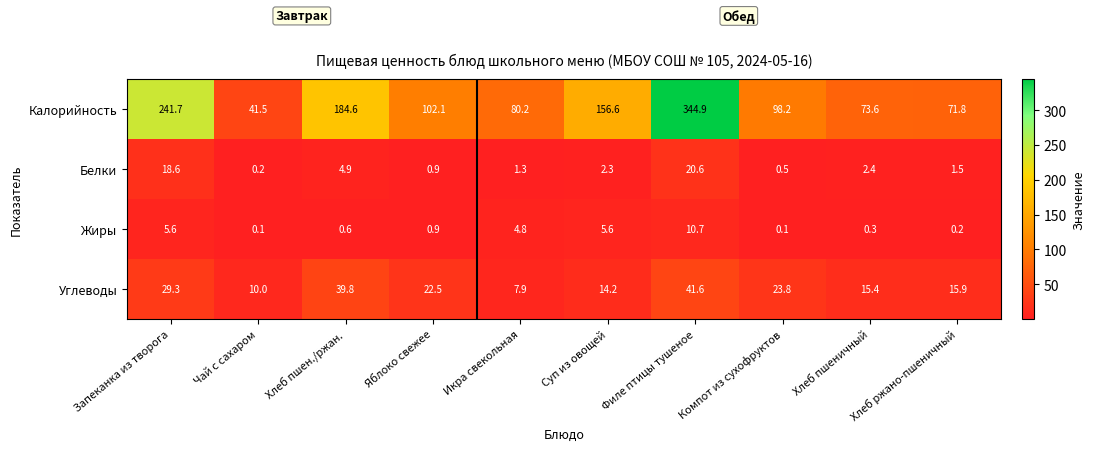

Which series has the largest total across all categories?

Калорийность